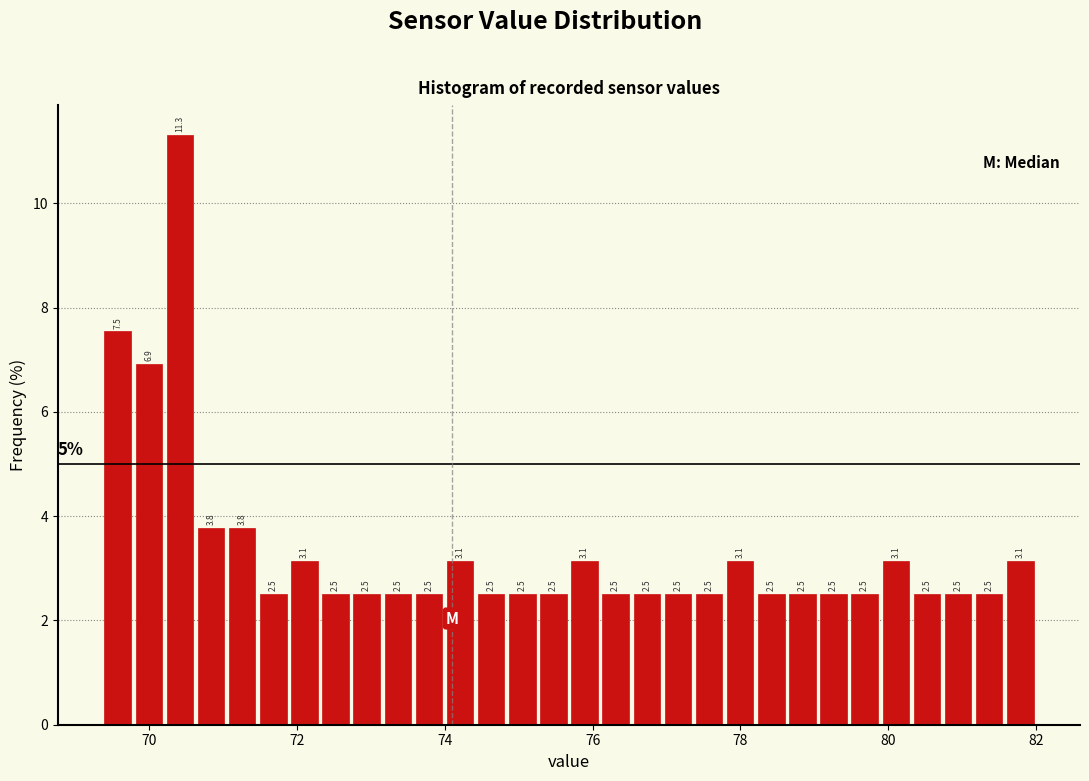

Around what value on the x-axis is the tallest bar? Give the approximate position of its centre, as read against the axis.

70.4